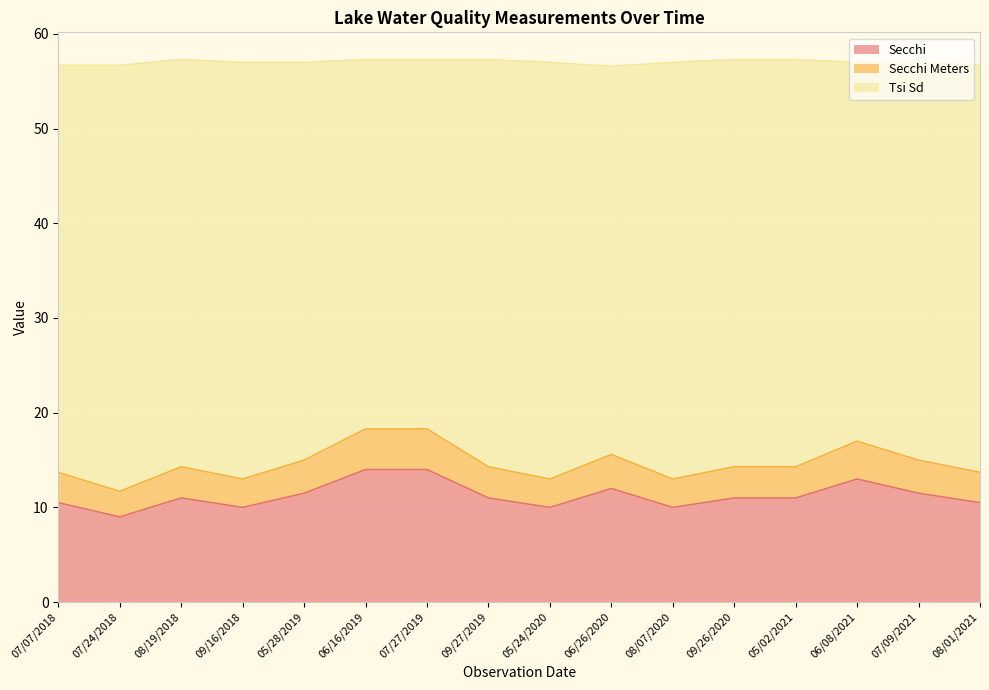

Which has a higher value, 05/28/2019 or 07/27/2019?

07/27/2019